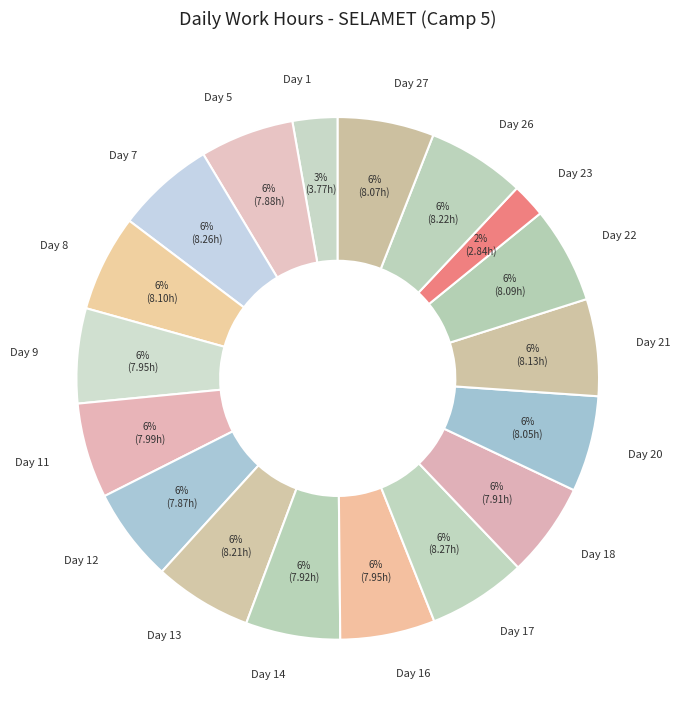

What is the largest slice in the pie chart?

Day 17